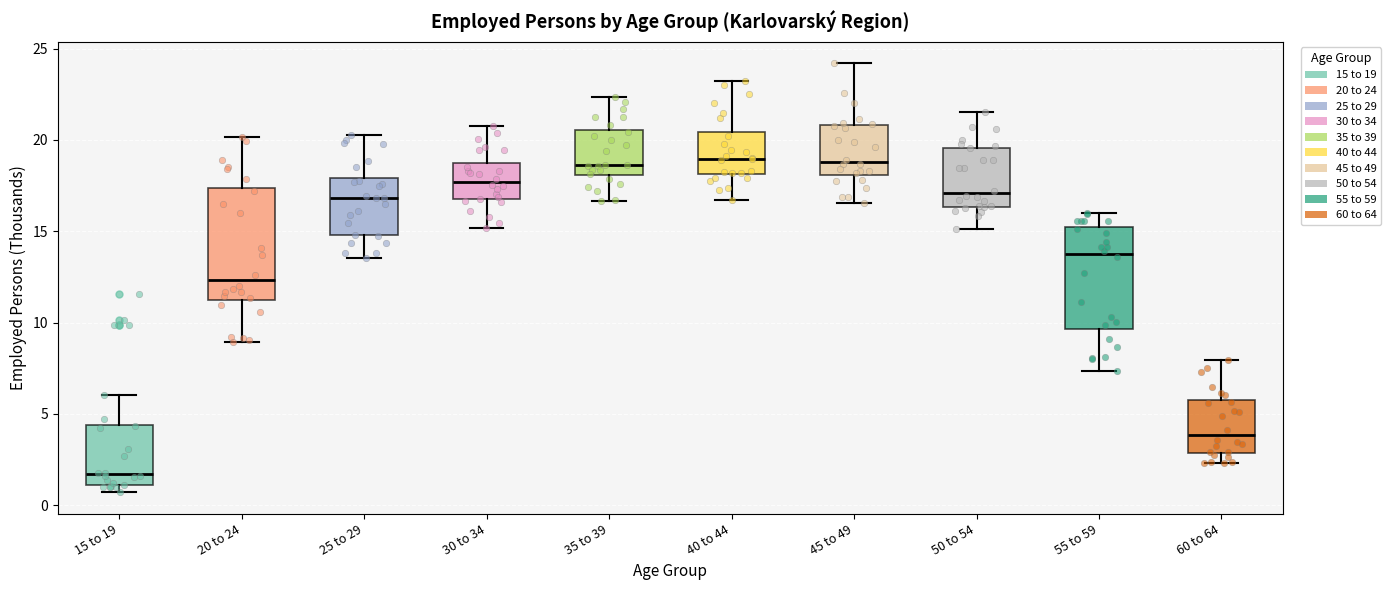

Which box's median line is the lowest?

15 to 19